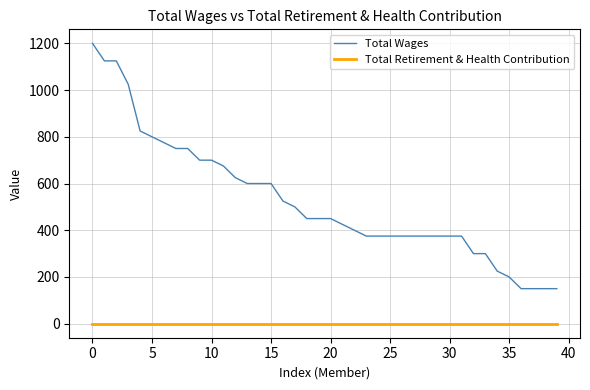

What are all the series names shown in the legend?

Total Wages, Total Retirement & Health Contribution